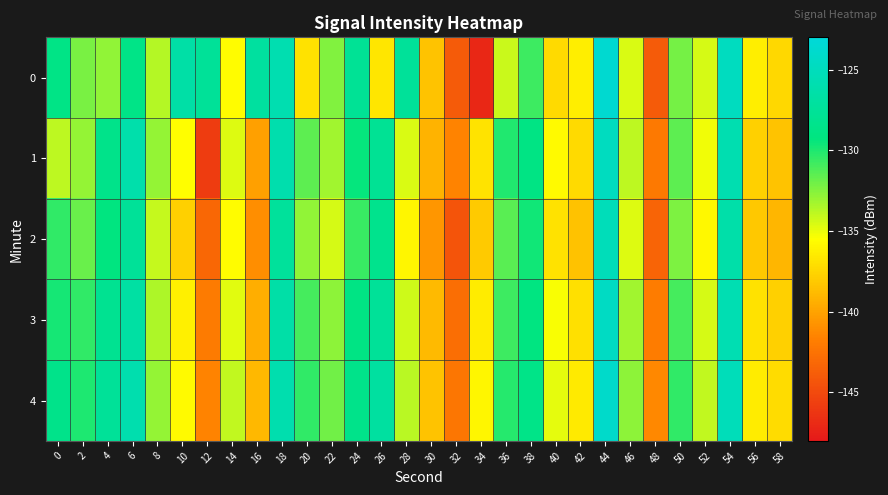

Between 4 and 46, which series saw the biggest shift?

2